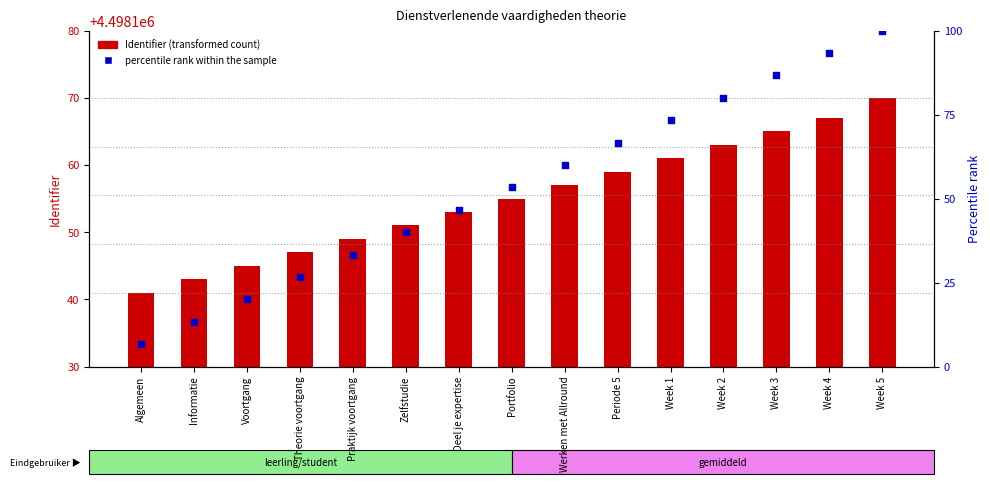

Which series has the widest spread of Y values?

percentile rank within the sample